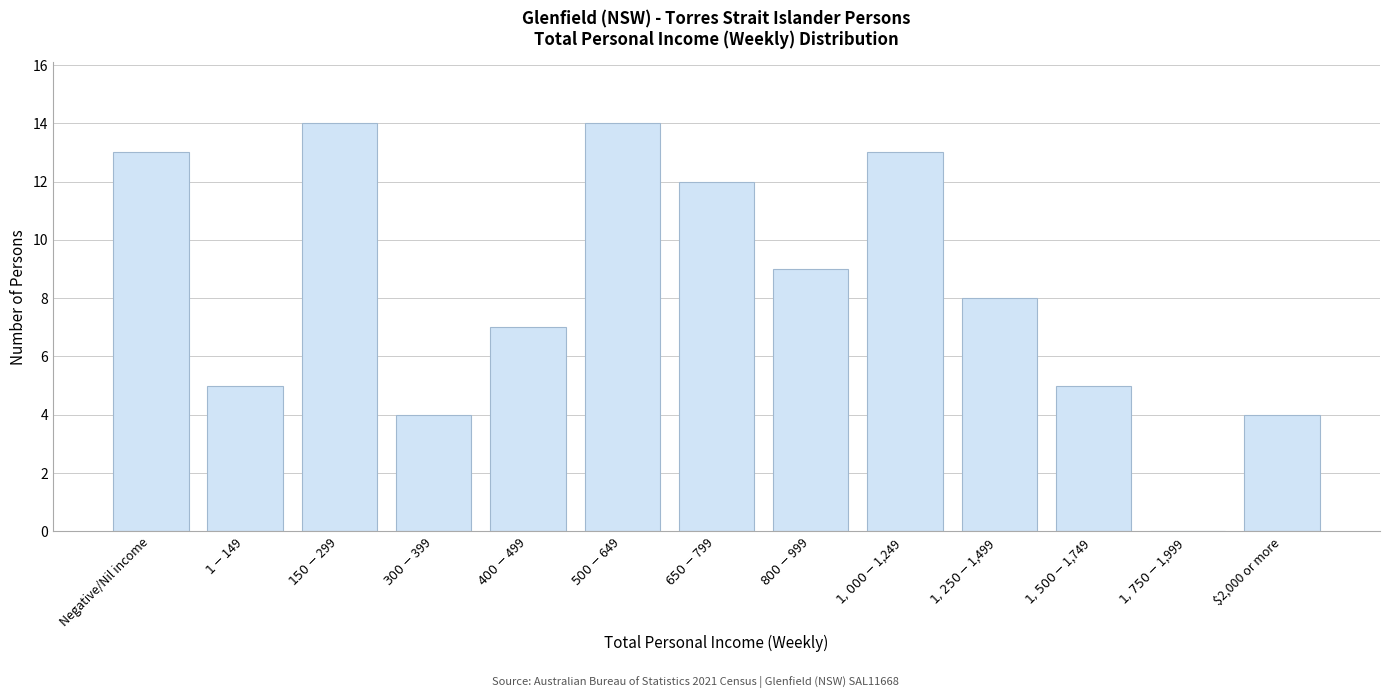

What is the sum of all values?

108